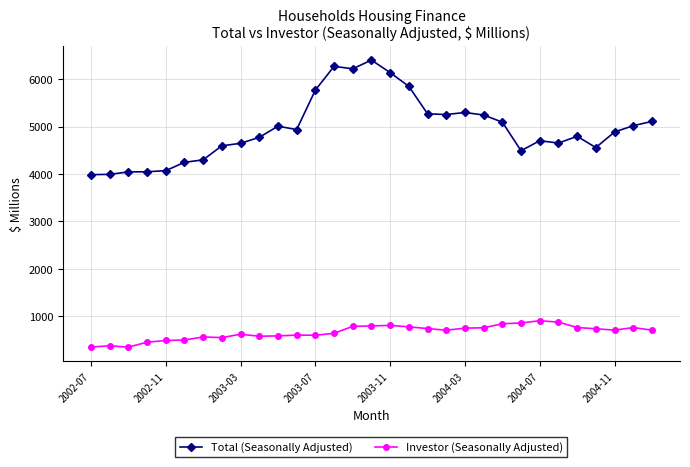

In Investor (Seasonally Adjusted), how many points are lower than both neighbors (excluding endpoints)?

6